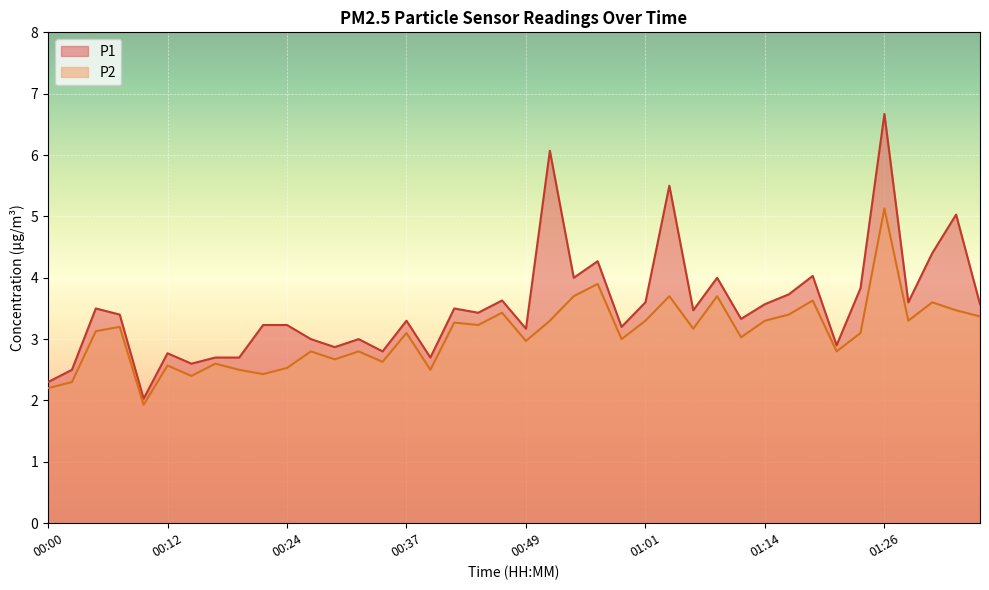

What is the difference between the maximum and minimum values in the P1 series?

4.6